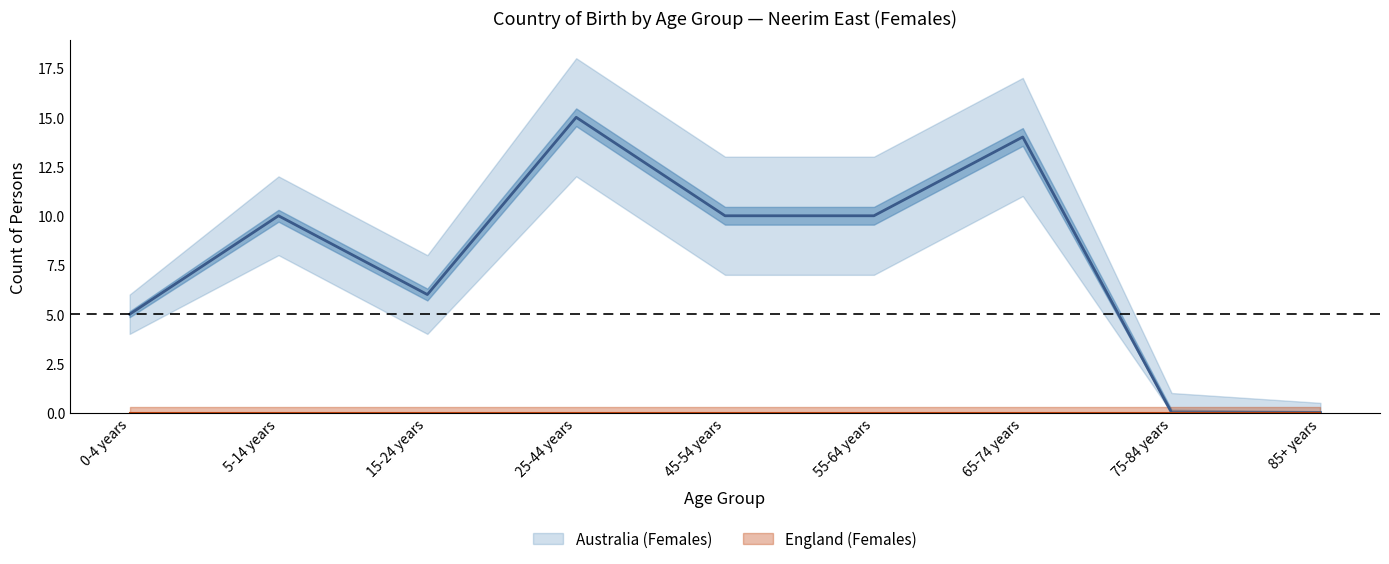

What is the label of the 8th point from the left?

75-84 years